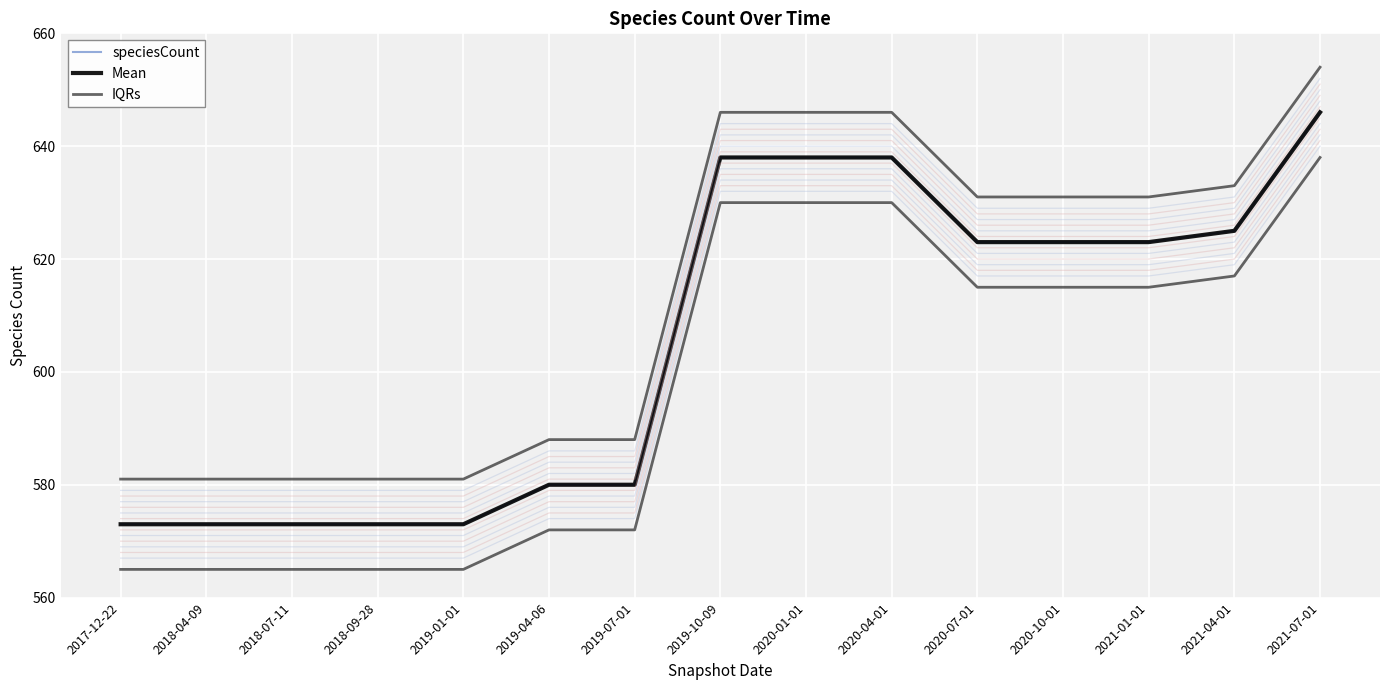

What is the spread (max minus min) of values at 2018-04-09?

8